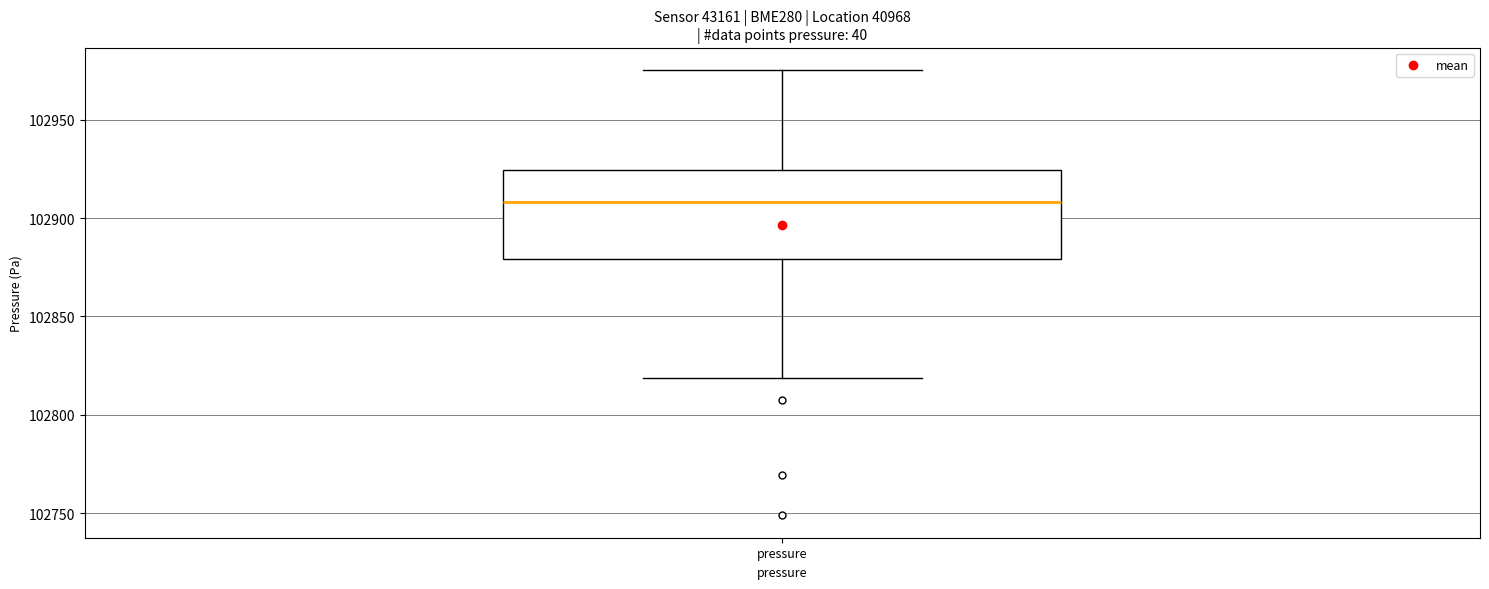

Transcribe this box plot: give where the median line is, the range the box spans, and where the two whiskers end, as read against the y-axis. The values are not printed on the chart, so give them approximately, as read against the axis.

median 102910, box 102880 to 102925, whiskers 102820 to 102975